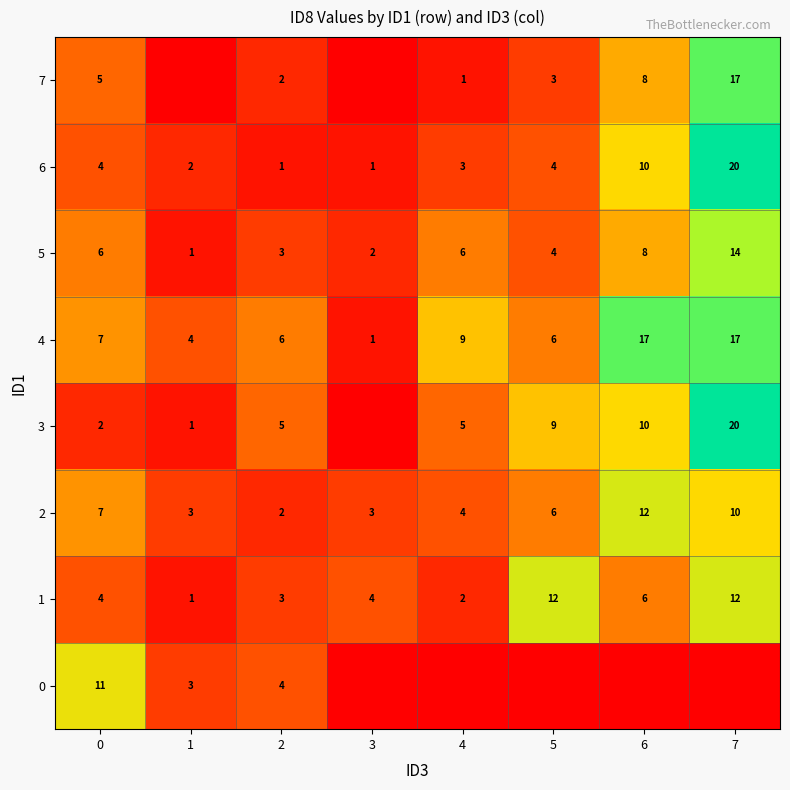

What is the sum of the 6 values at 7 and 4?

23